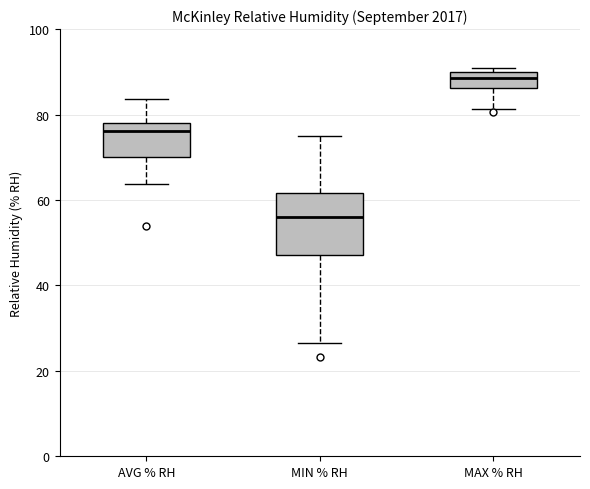

Where does the median line of the box for AVG % RH sit on the y-axis? The values are not printed on the chart, so give them approximately, as read against the axis.

76